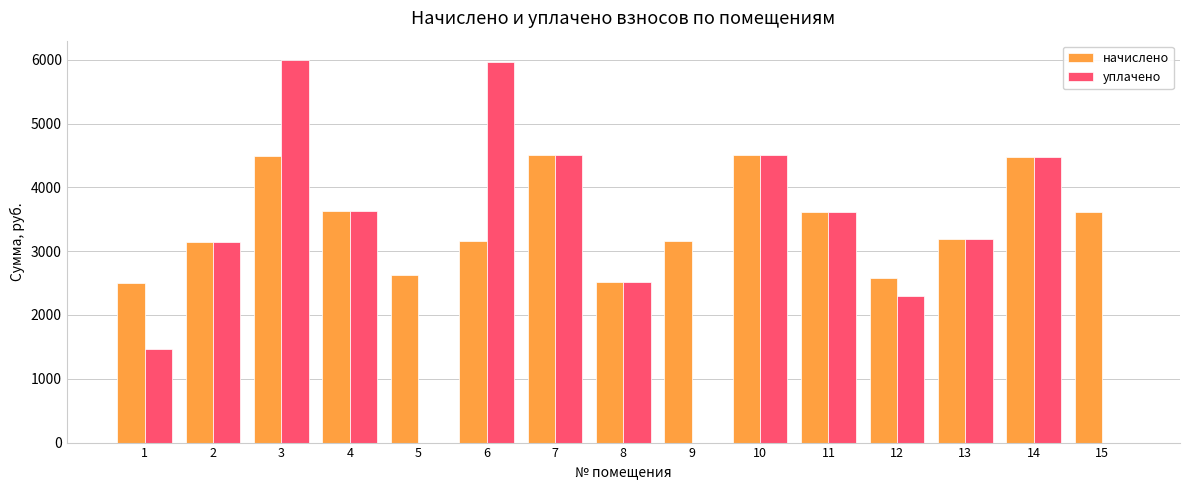

The value of уплачено at 1 is 836.8. True or false?

False